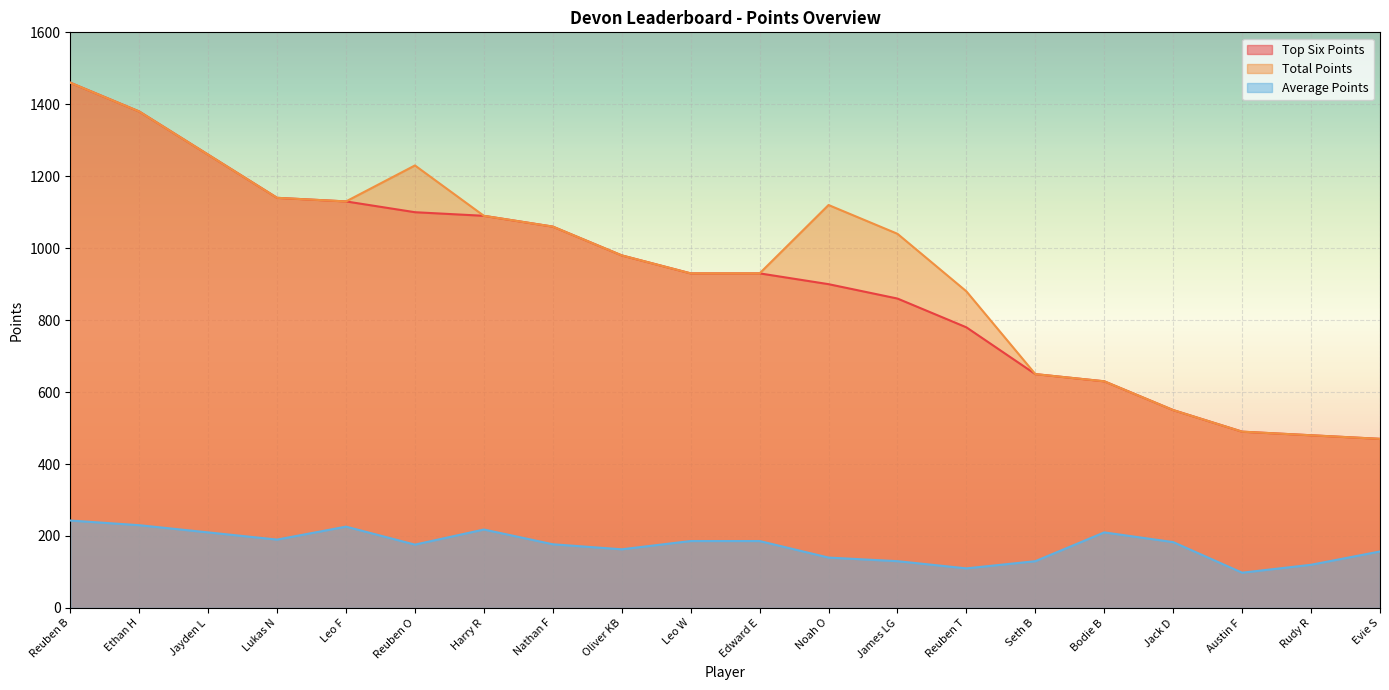

At Reuben T, list the series in order from smallest to largest.

Average Points, Top Six Points, Total Points